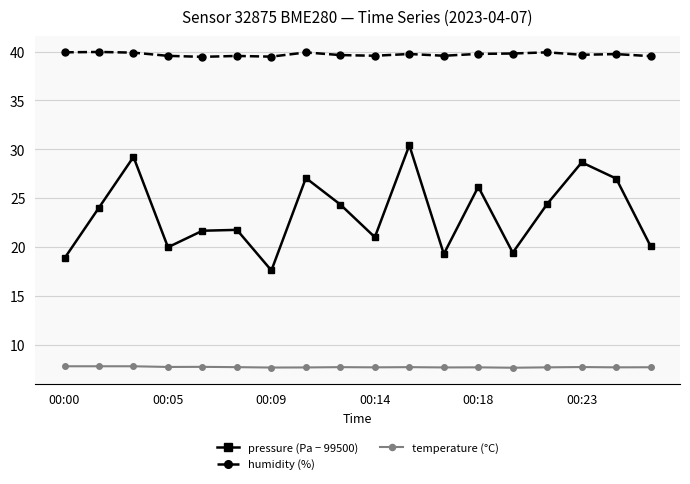

Which series has the largest total across all categories?

humidity (%)